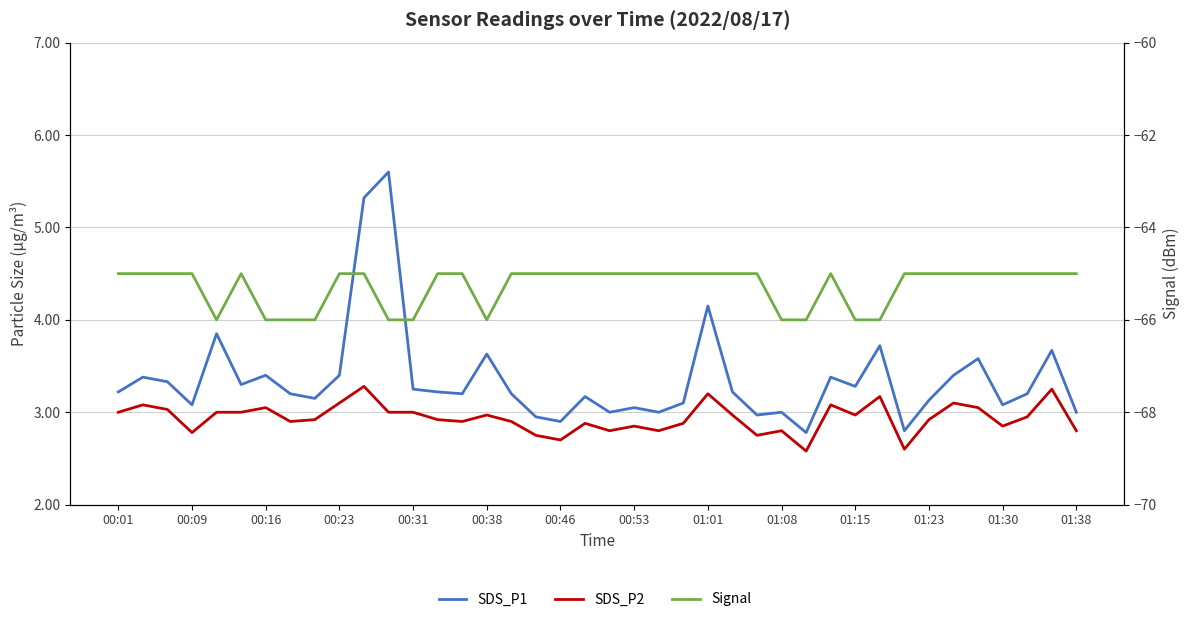

Is it true that SDS_P1 equals 3.4 at 01:23?

False